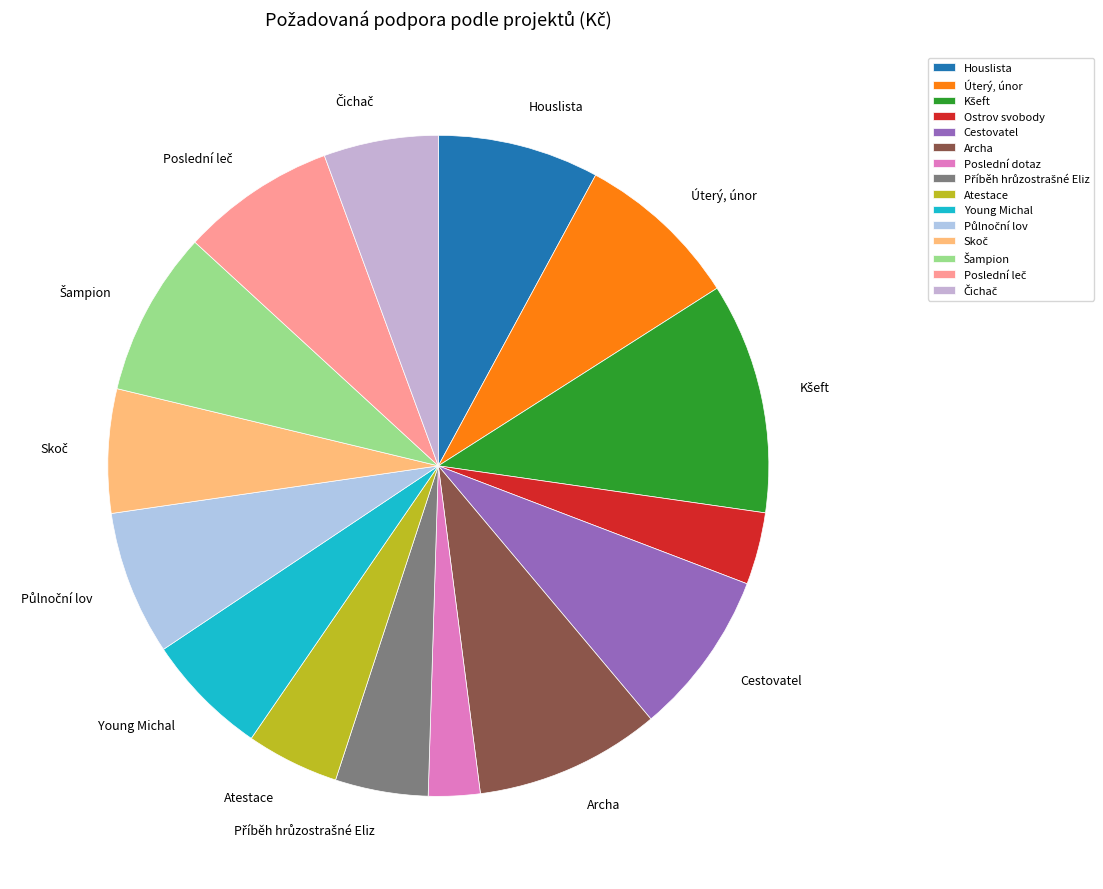

How many segments does this pie chart have?

15